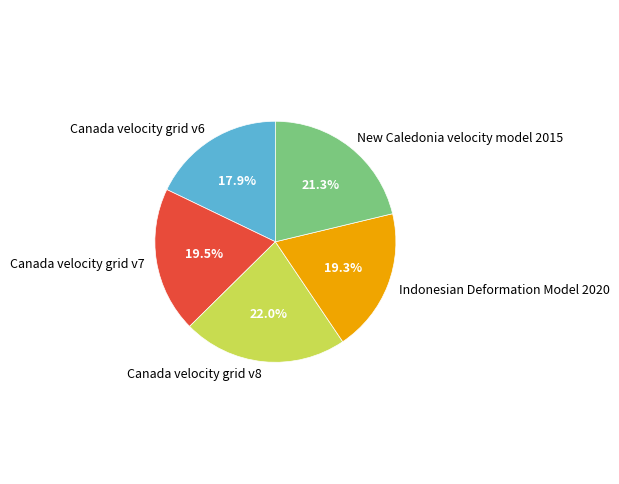

Between Canada velocity grid v6 and Canada velocity grid v7, which is larger?

Canada velocity grid v7